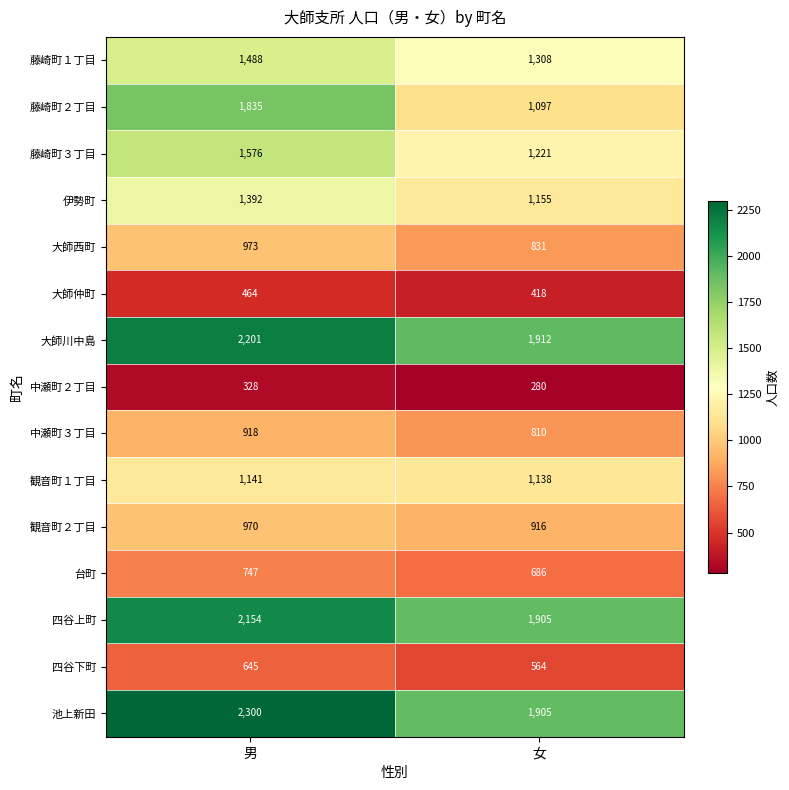

The 藤崎町３丁目 series shows 1878 at 女. True or false?

False